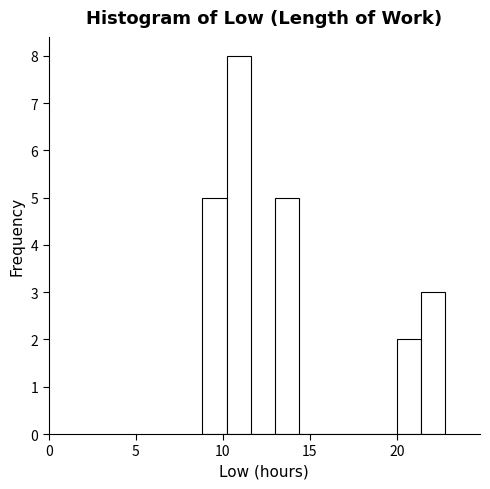

Read against the x-axis, roughly where is the centre of the tallest bar?

11.0